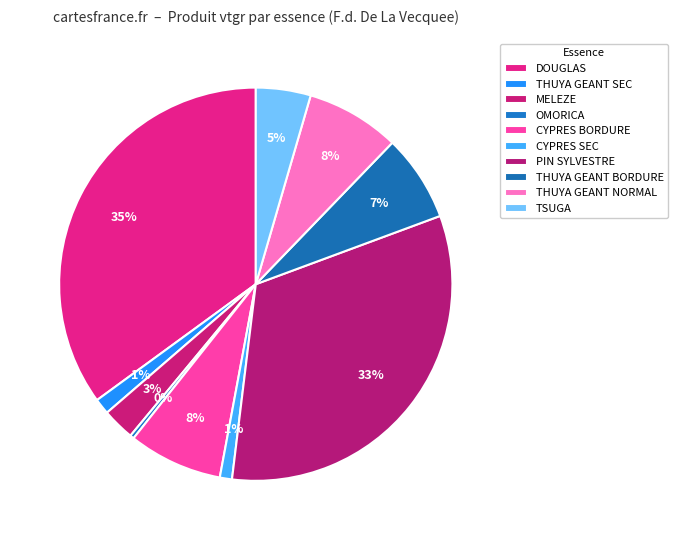

Between DOUGLAS and PIN SYLVESTRE, which is larger?

DOUGLAS